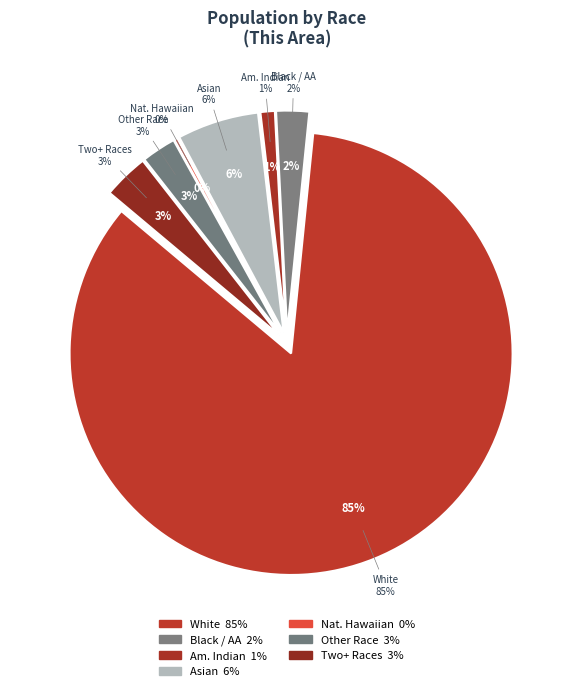

True or false: American Indian and Alaska Native accounts for 11% of the total.

False